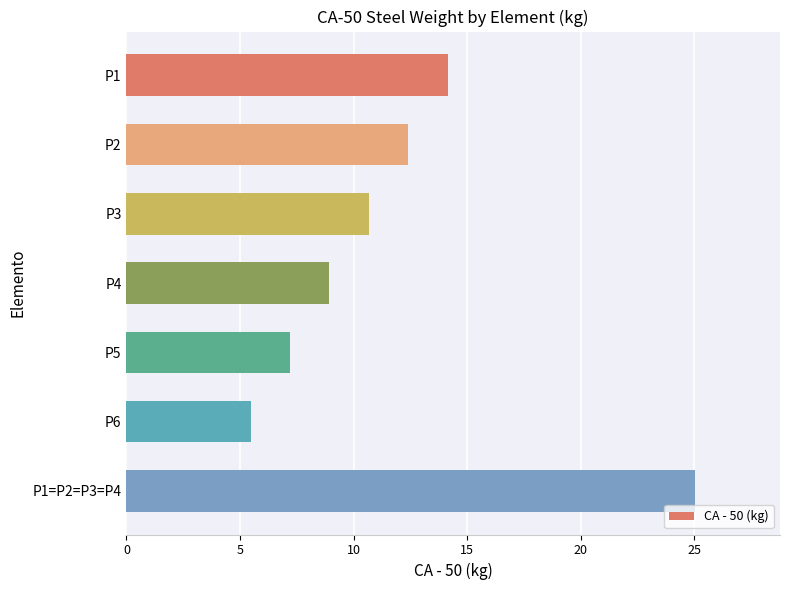

What is the greatest value displayed?

25.0